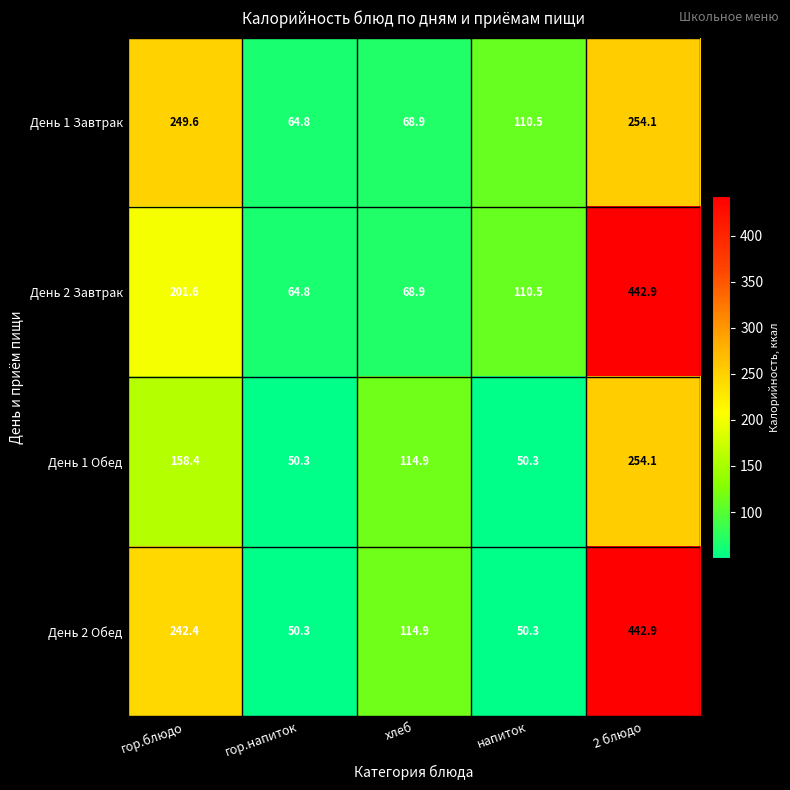

Read the День 2 Завтрак value at хлеб.

68.9